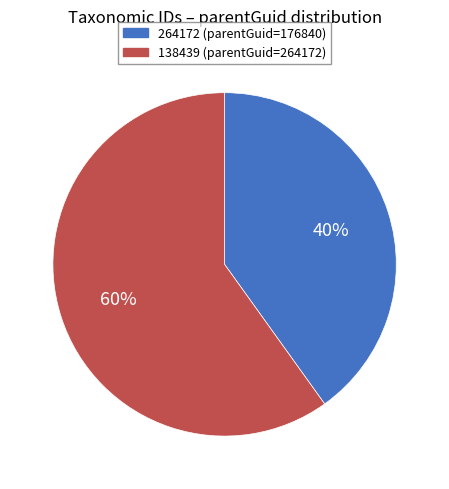

Does 138439 represent more than half of the total?

Yes